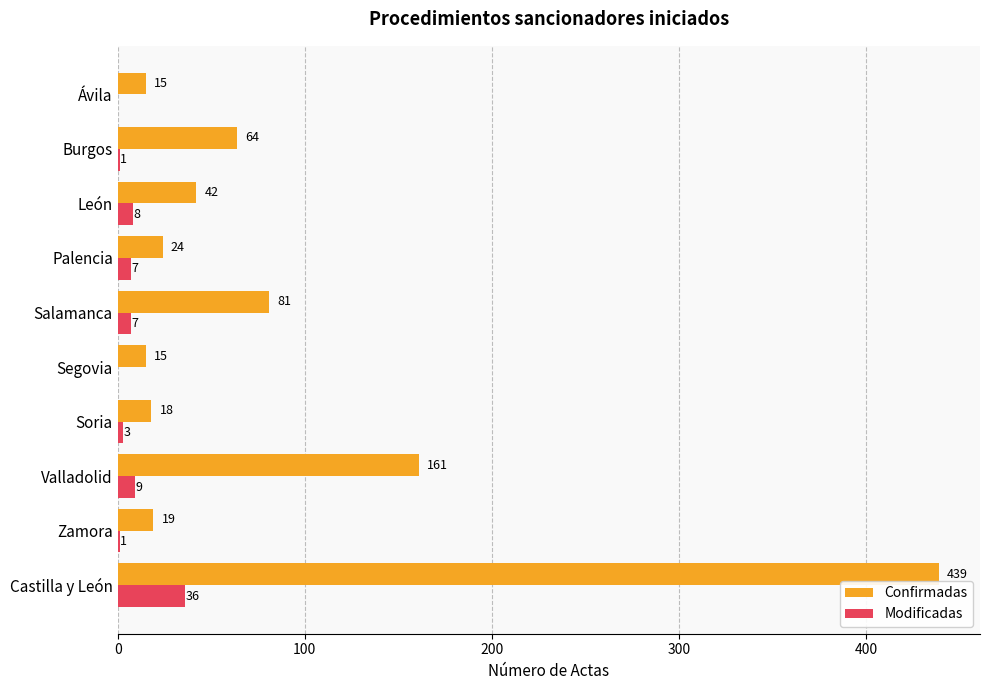

At which category is the sum across all series the highest?

Castilla y León